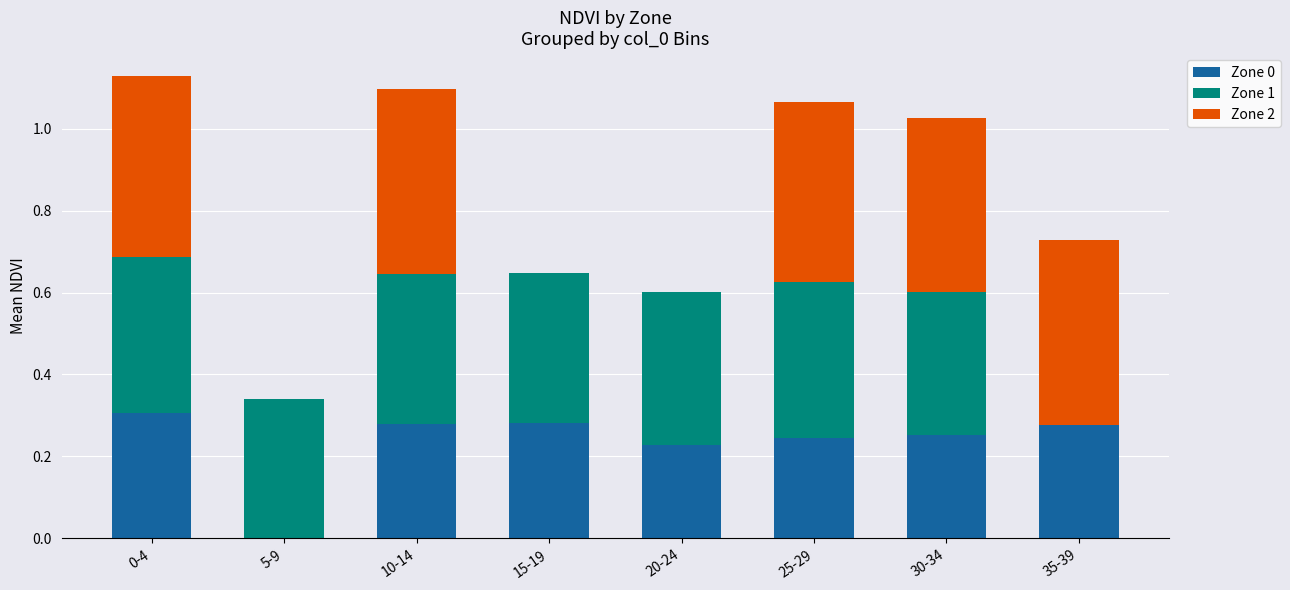

How many series are shown in this chart?

3